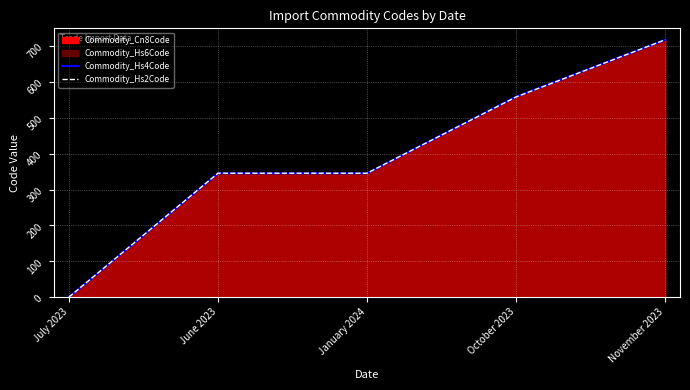

At how many categories does at least one series exceed 607?

1